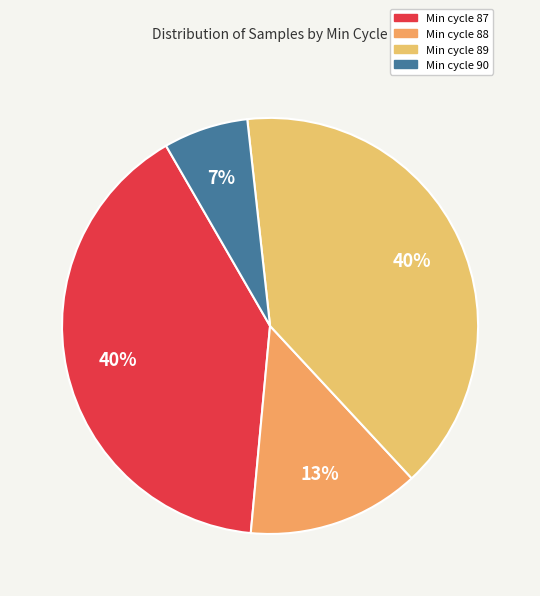

Does any single category account for the majority?

No